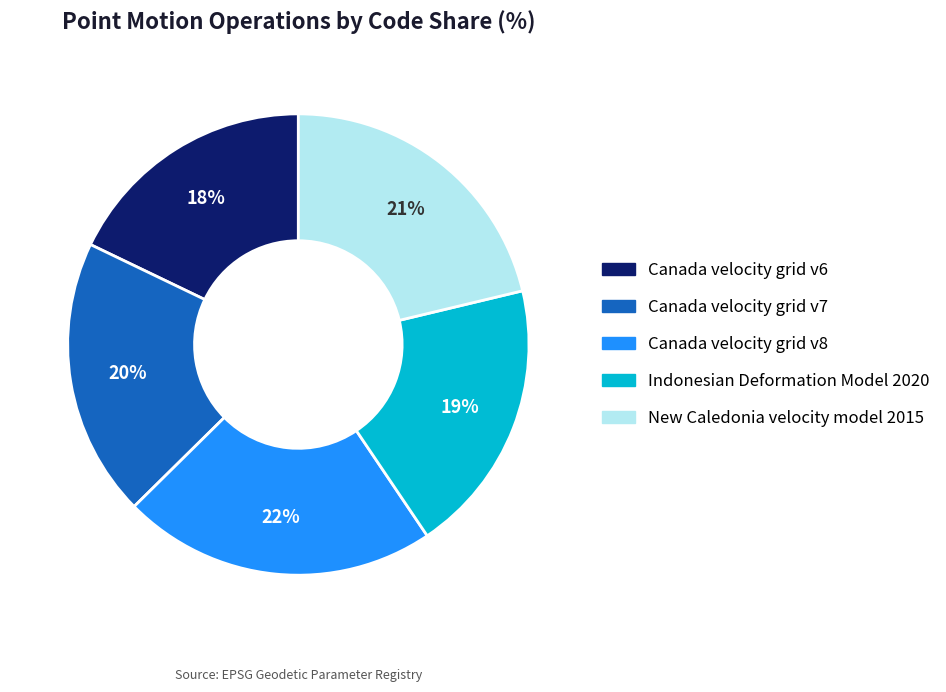

Which category has the biggest portion of the pie?

Canada velocity grid v8